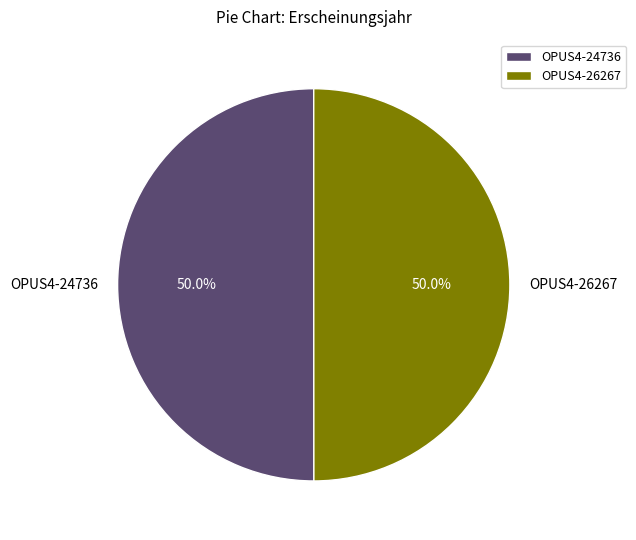

What portion of the pie excludes OPUS4-24736?

50.0%